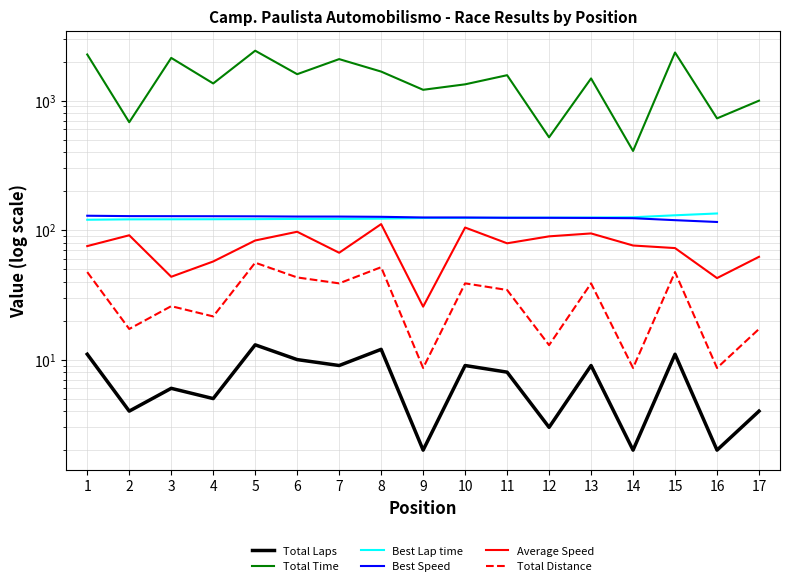

Which has a higher value, 4 or 12?

4